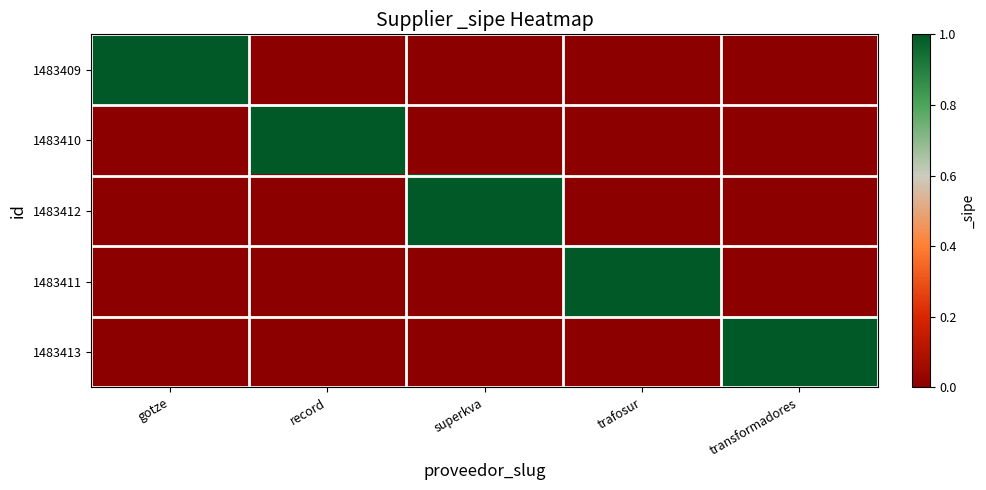

What is the difference between the highest and lowest values at gotze?

1